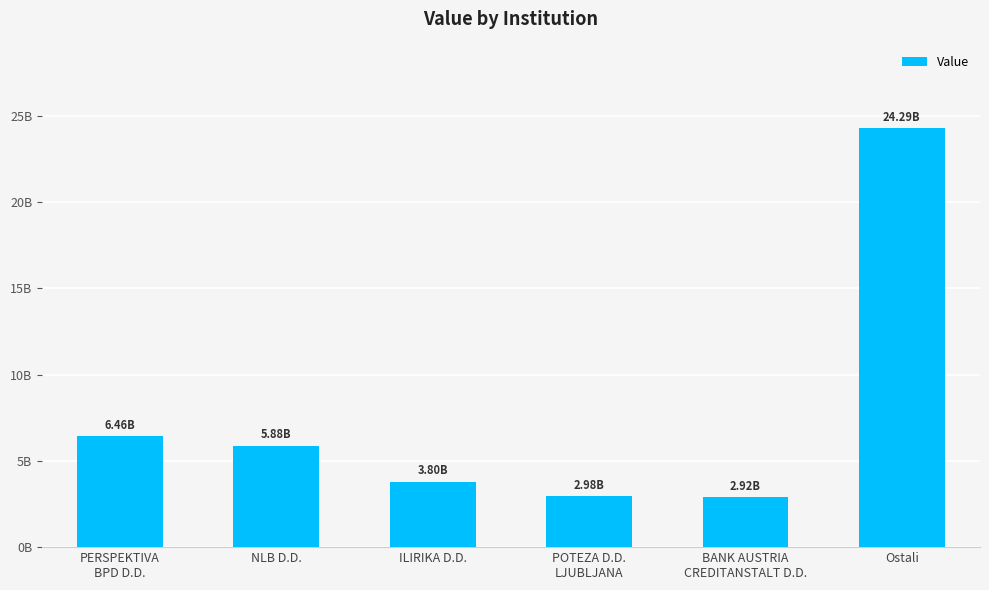

What is the label of the 5th bar from the left?

BANK AUSTRIA
CREDITANSTALT D.D.